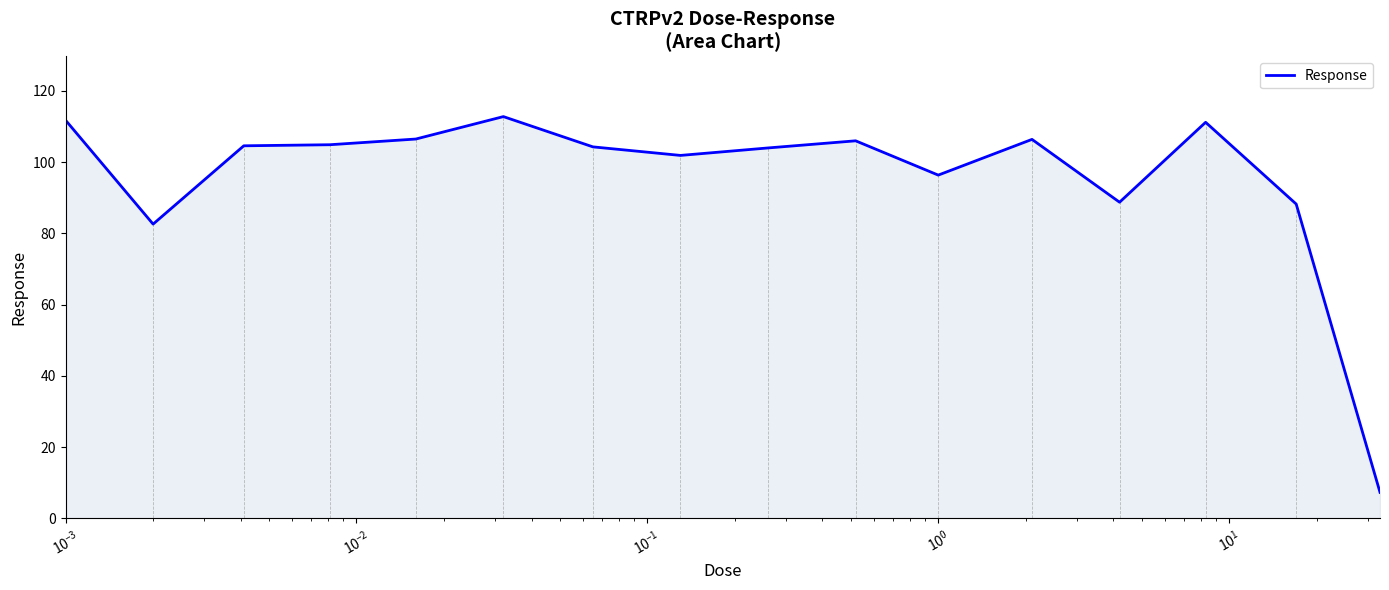

What is the greatest value displayed?

112.8